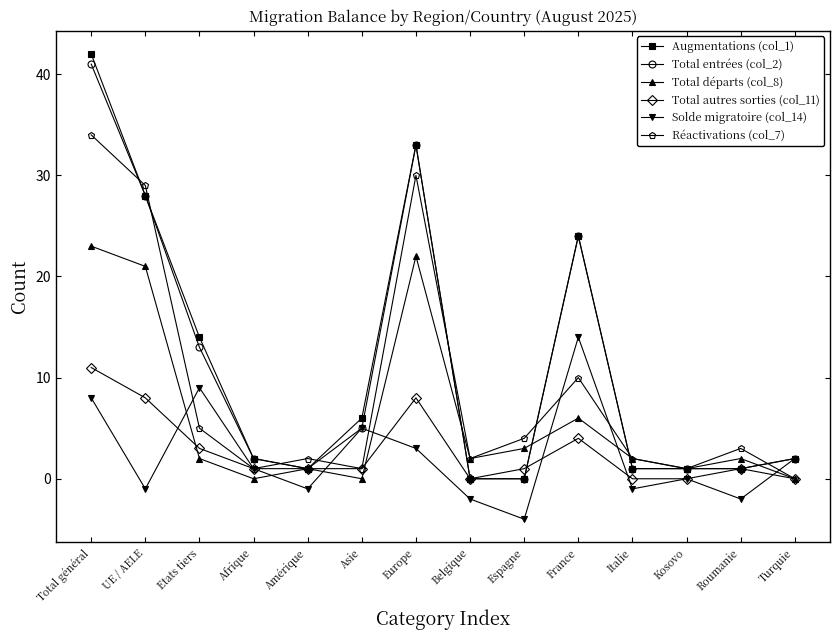

What position from the right is Belgique?

7